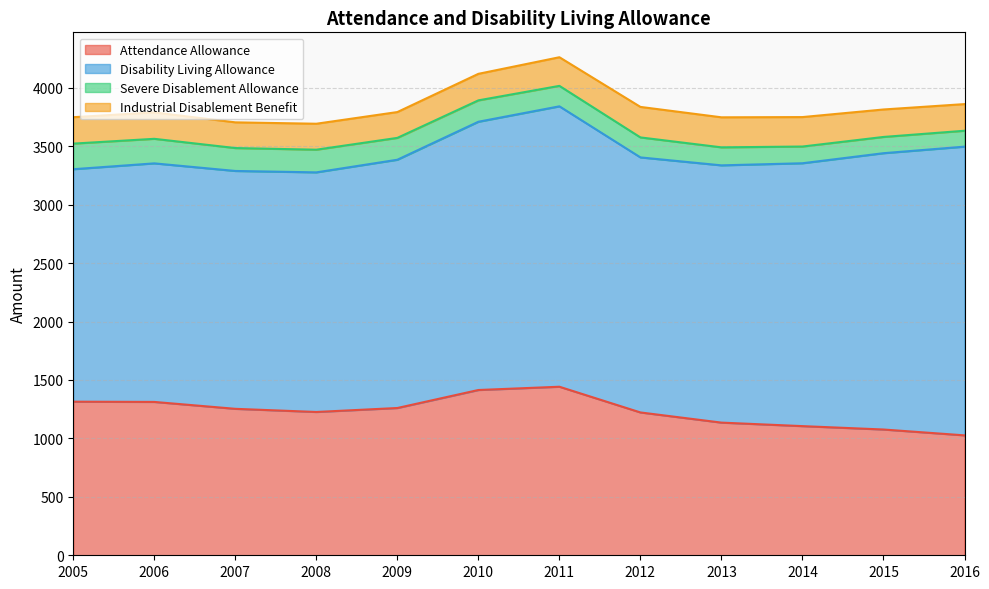

What is the difference between the highest and lowest values at 2006?

1831